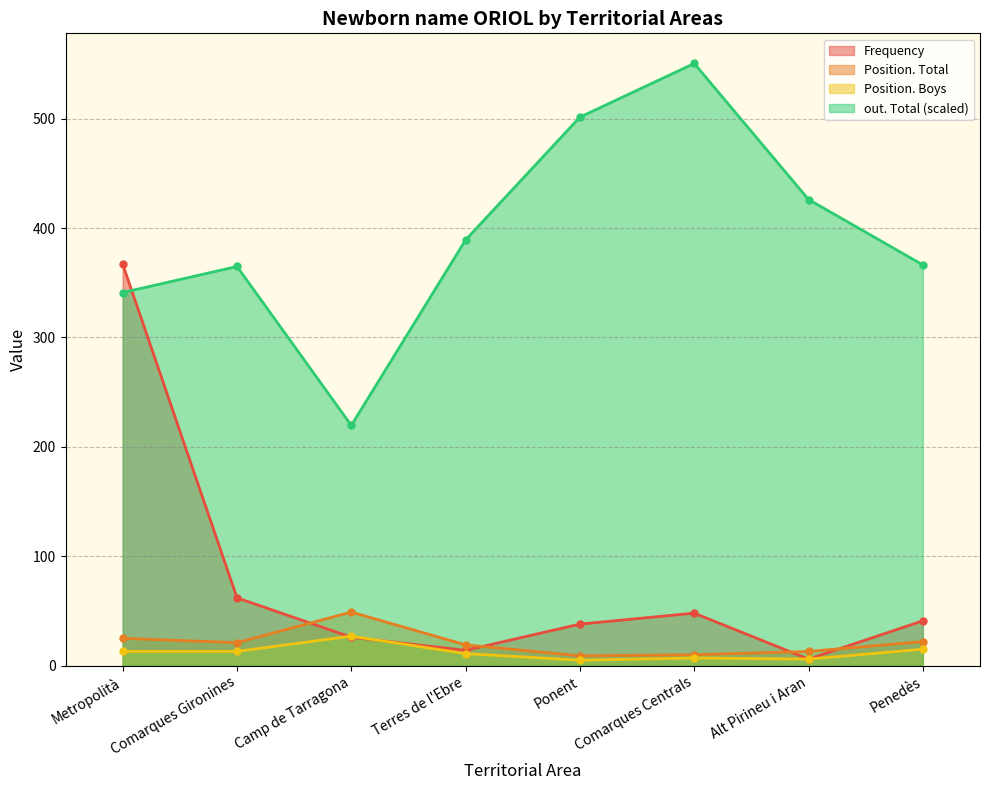

At which category is the sum across all series the highest?

Metropolità